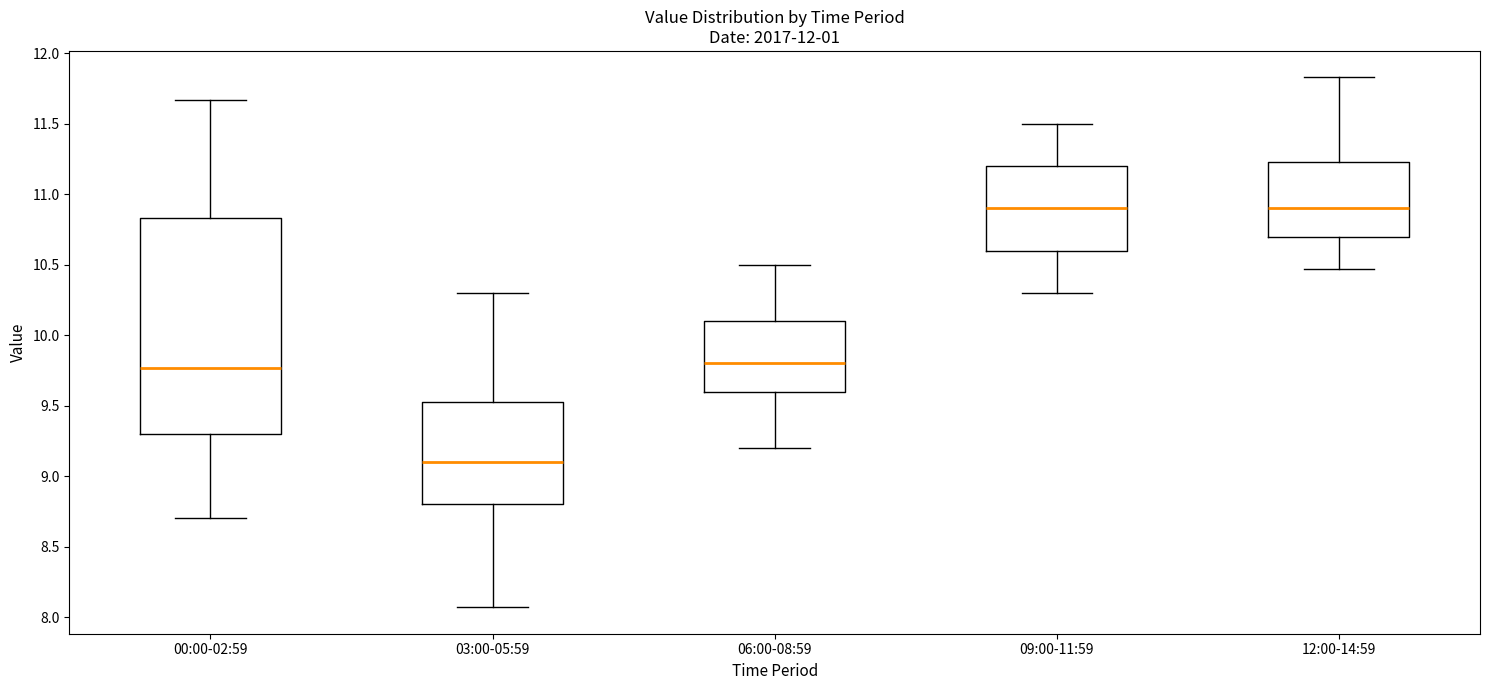

Reading left to right, read every box against the y-axis: the position of its median line, the range the box covers, and the ends of its whiskers. The values are not printed on the chart, so give them approximately, as read against the axis.

00:00-02:59: median 9.75, box 9.30 to 10.85, whiskers 8.70 to 11.65
03:00-05:59: median 9.10, box 8.80 to 9.55, whiskers 8.05 to 10.30
06:00-08:59: median 9.80, box 9.60 to 10.10, whiskers 9.20 to 10.50
09:00-11:59: median 10.90, box 10.60 to 11.20, whiskers 10.30 to 11.50
12:00-14:59: median 10.90, box 10.70 to 11.25, whiskers 10.45 to 11.85